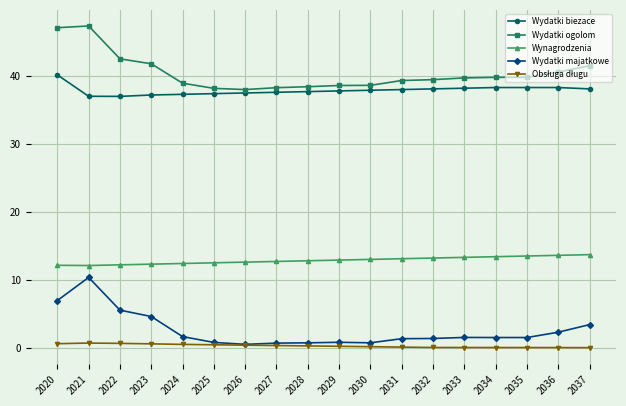

What is the highest value of the Wydatki majatkowe series?

10.3